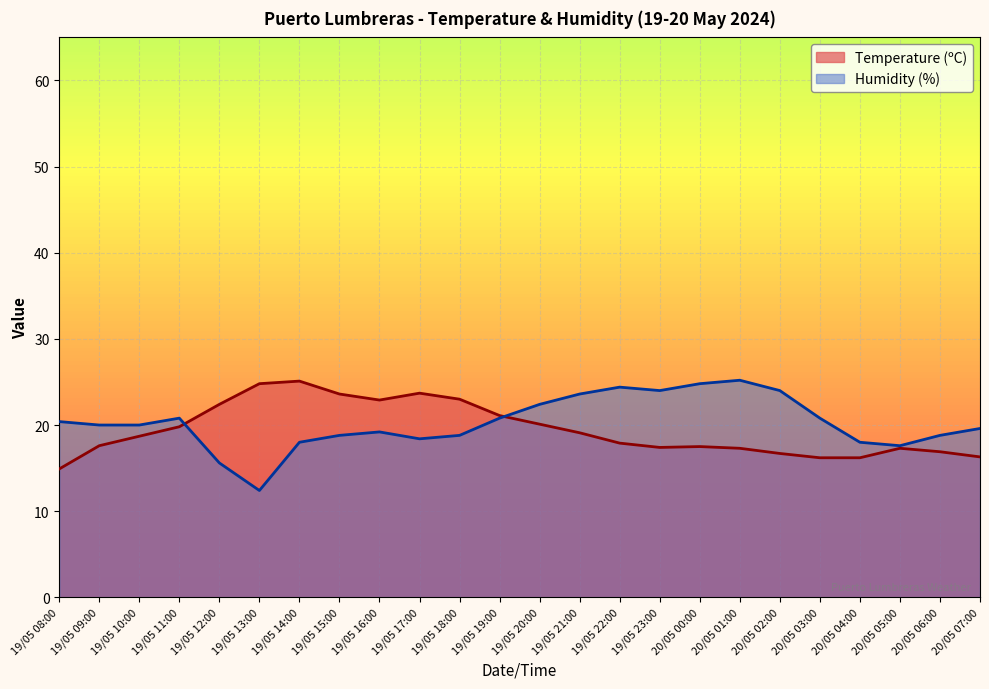

Reading right to left, list all the values displayed in this chart.

Temperature (ºC): 20/05 07:00=16.3	20/05 06:00=16.9	20/05 05:00=17.3	20/05 04:00=16.2	20/05 03:00=16.2	20/05 02:00=16.7	20/05 01:00=17.3	20/05 00:00=17.5	19/05 23:00=17.4	19/05 22:00=17.9	19/05 21:00=19.1	19/05 20:00=20.1	19/05 19:00=21.1	19/05 18:00=23.0	19/05 17:00=23.7	19/05 16:00=22.9	19/05 15:00=23.6	19/05 14:00=25.1	19/05 13:00=24.8	19/05 12:00=22.4	19/05 11:00=19.8	19/05 10:00=18.7	19/05 09:00=17.6	19/05 08:00=14.9
Humidity (%): 20/05 07:00=19.6	20/05 06:00=18.8	20/05 05:00=17.6	20/05 04:00=18.0	20/05 03:00=20.8	20/05 02:00=24.0	20/05 01:00=25.2	20/05 00:00=24.8	19/05 23:00=24.0	19/05 22:00=24.4	19/05 21:00=23.6	19/05 20:00=22.4	19/05 19:00=20.8	19/05 18:00=18.8	19/05 17:00=18.4	19/05 16:00=19.2	19/05 15:00=18.8	19/05 14:00=18.0	19/05 13:00=12.4	19/05 12:00=15.6	19/05 11:00=20.8	19/05 10:00=20.0	19/05 09:00=20.0	19/05 08:00=20.4